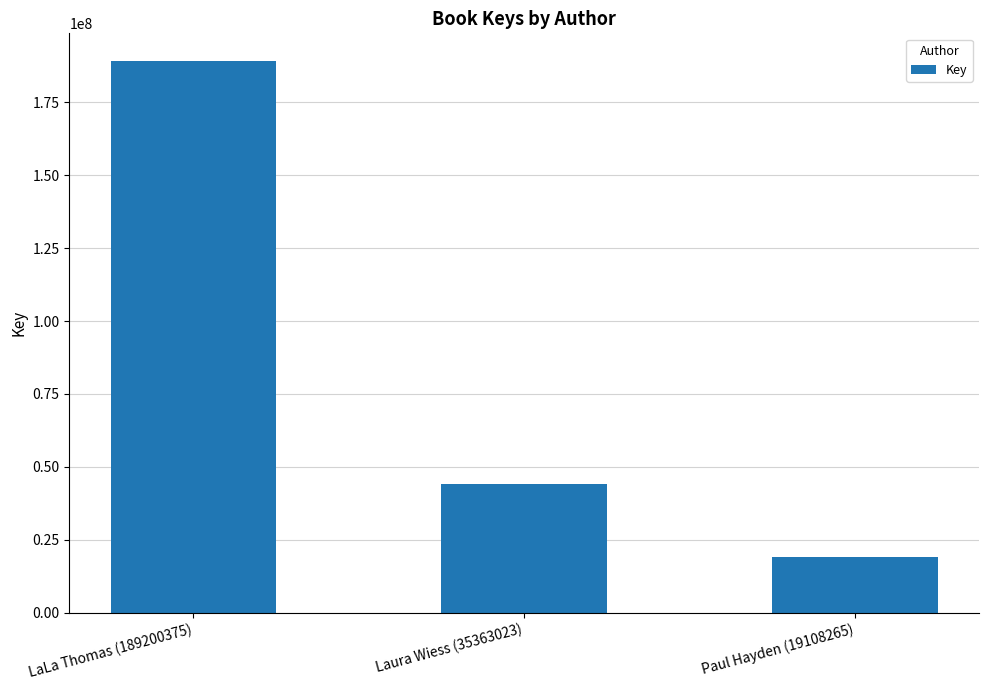

What is the change in value from LaLa Thomas (189200375) to Paul Hayden (19108265)?

-170092360